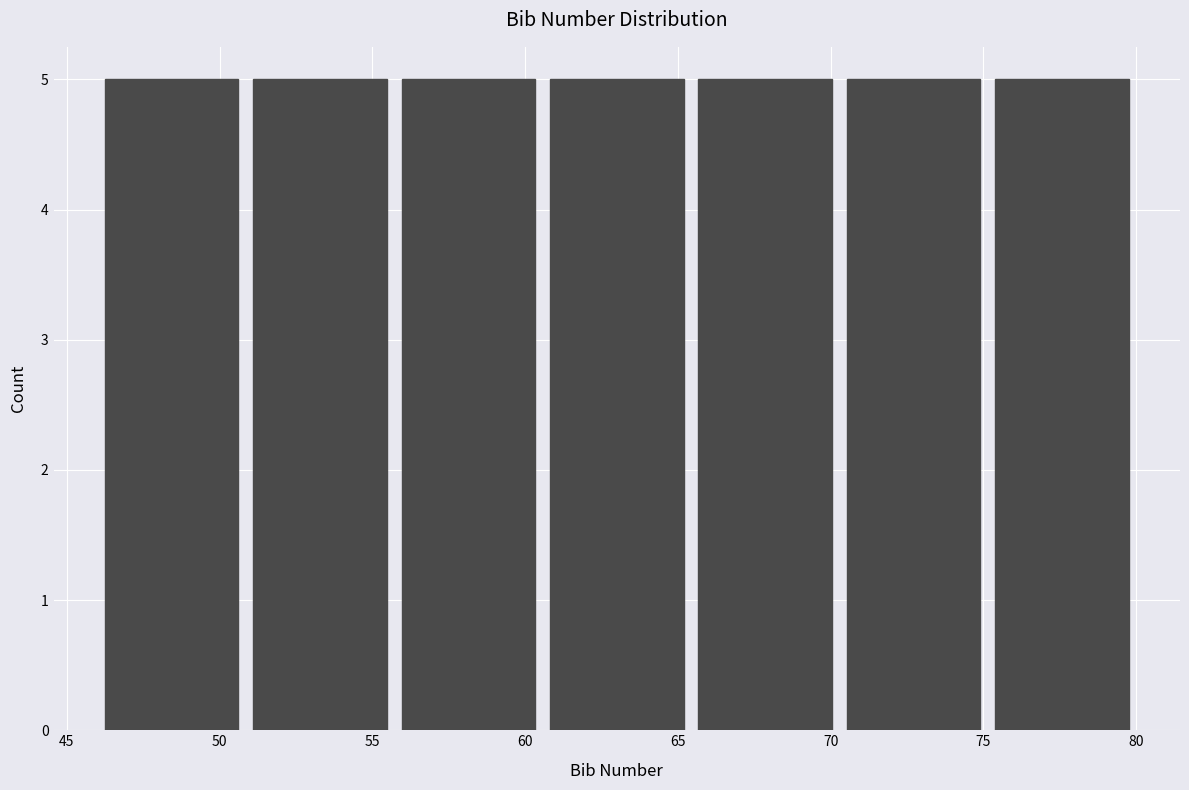

Reading left to right, transcribe this chart: for each bar, give the range it covers on the x-axis and its height. Neither the bar edges nor the heights are printed on the chart, so give them approximately, as read against the axes.

46.0 to 51.0: 5
51.0 to 55.5: 5
55.5 to 60.5: 5
60.5 to 65.5: 5
65.5 to 70.5: 5
70.5 to 75.0: 5
75.0 to 80.0: 5